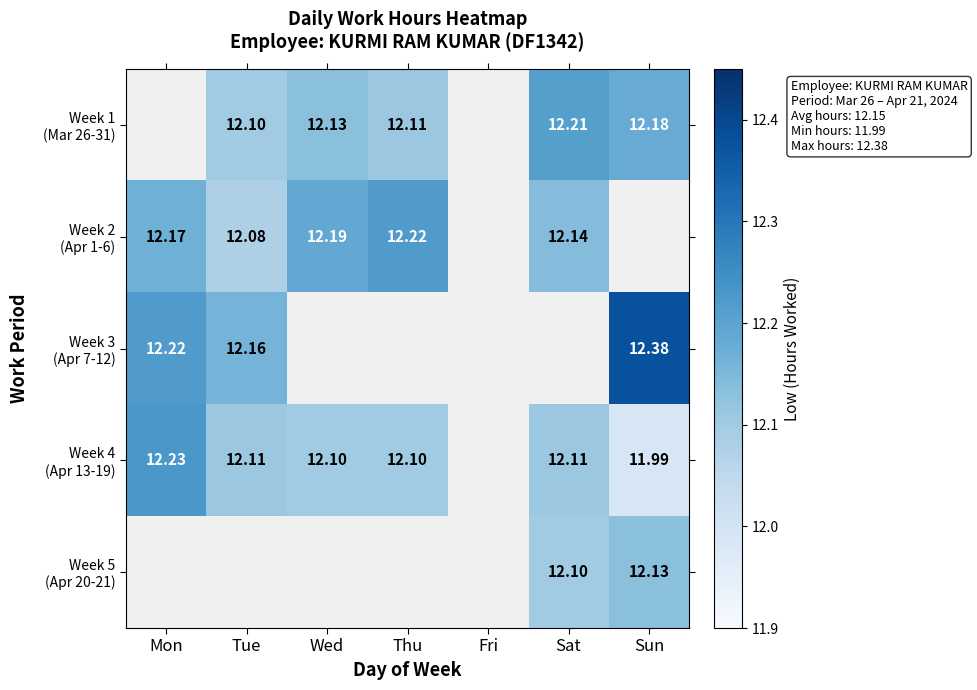

What is the difference between the maximum and minimum values in the Week 3 (Apr 7-12) series?

0.2